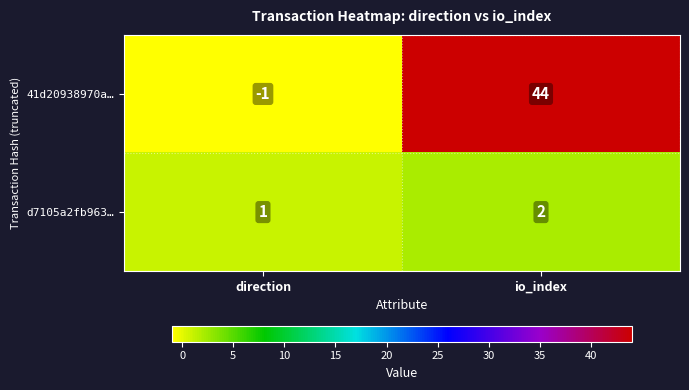

Rank the categories by 41d20938970a… value from lowest to highest.

direction, io_index